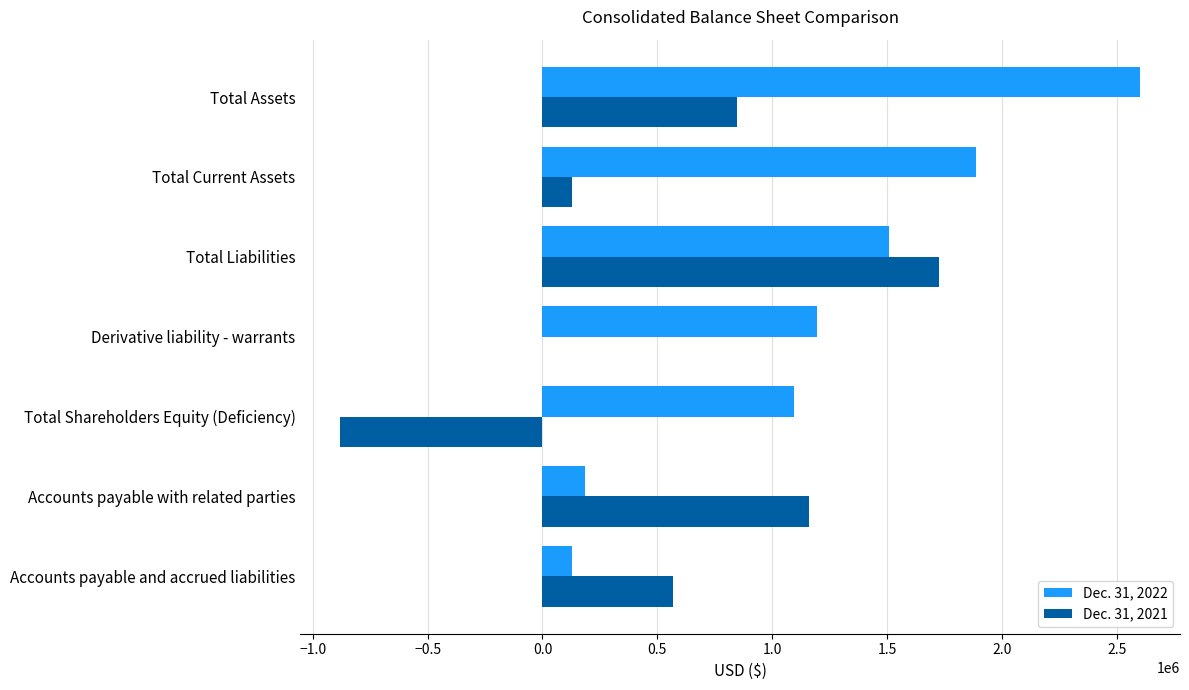

The Dec. 31, 2022 series shows 325495 at Total Shareholders Equity (Deficiency). True or false?

False